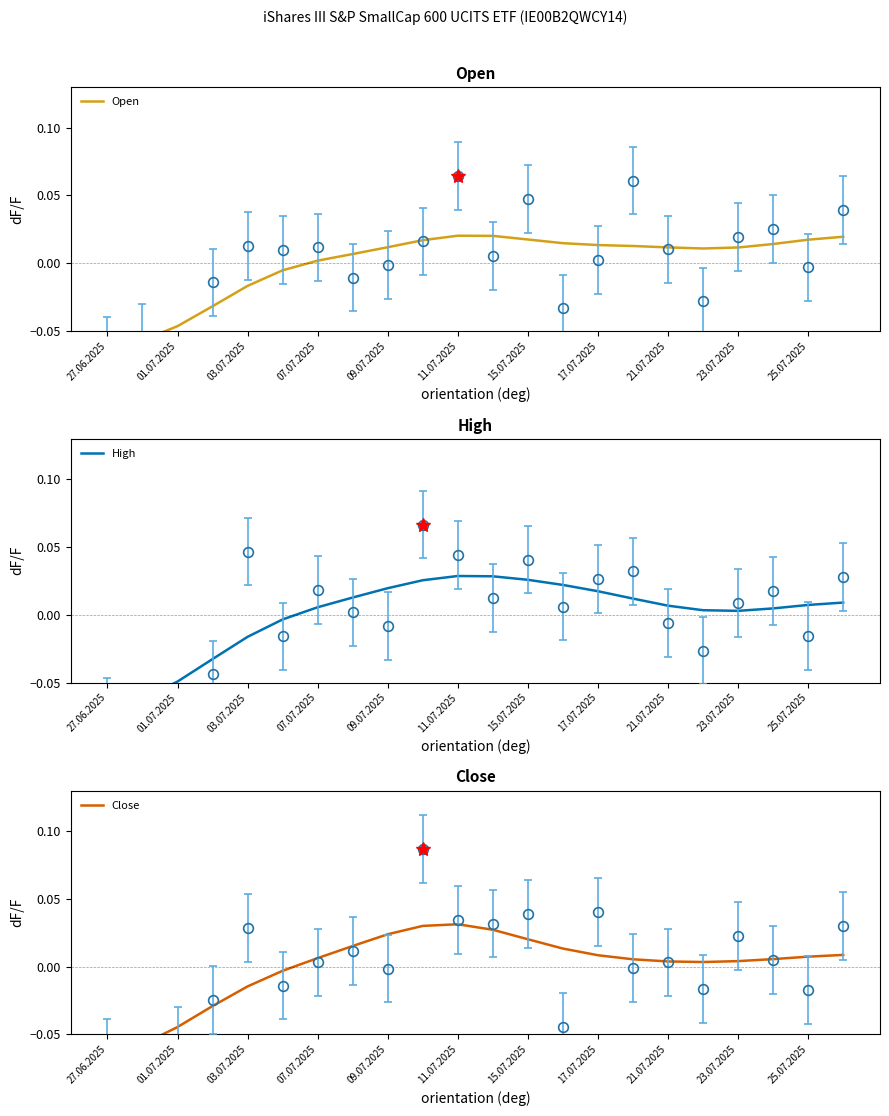

Does the chart have visible grid lines?

No